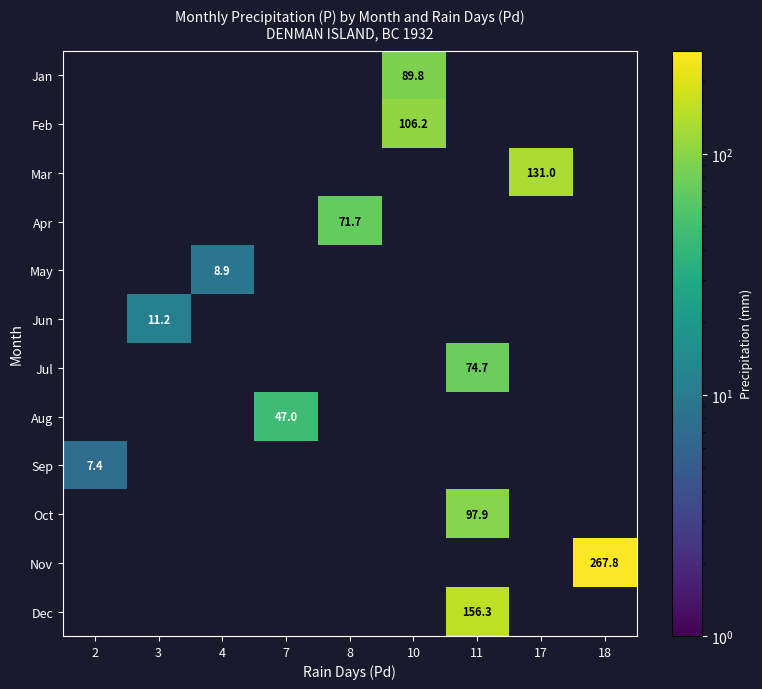

What is the greatest value displayed?

267.8